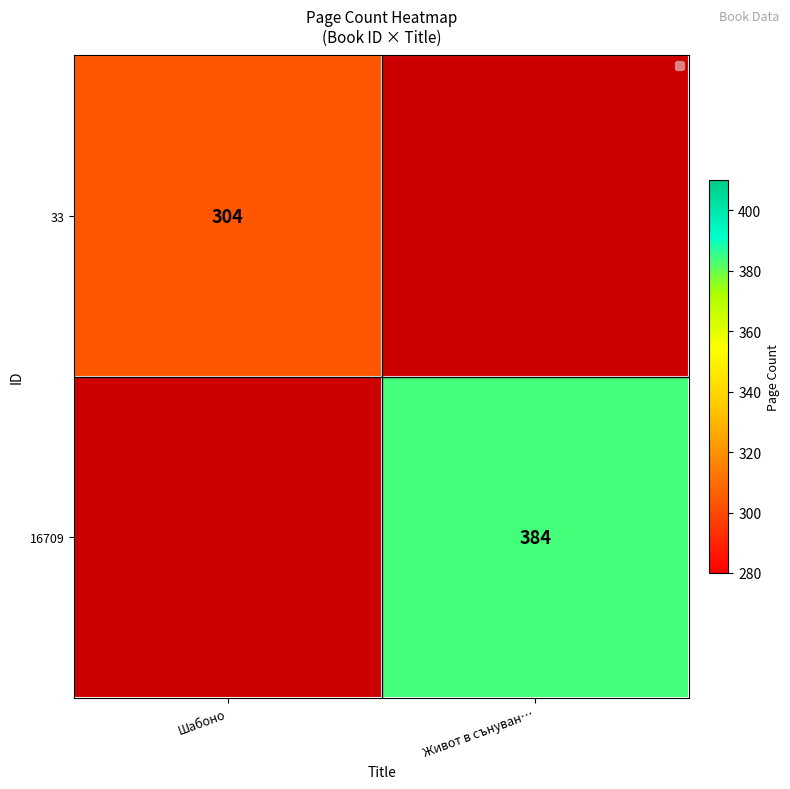

Count the number of categories in the chart.

2